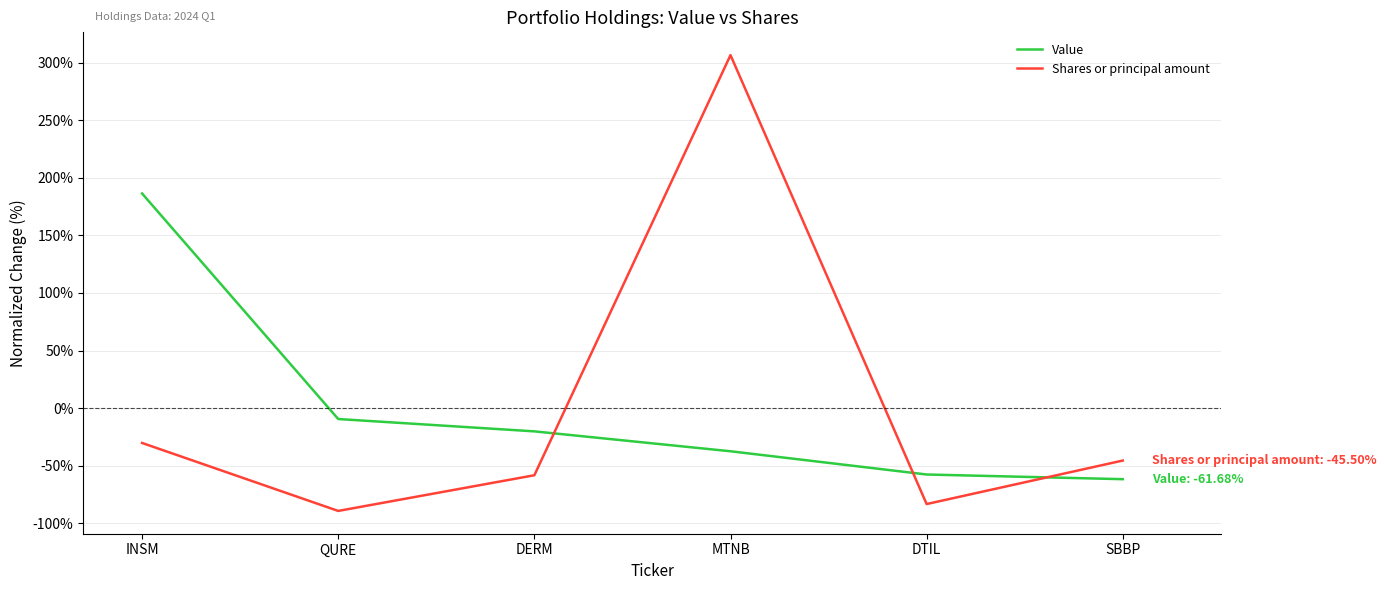

What is the difference between the Shares or principal amount values at MTNB and INSM?

336.7